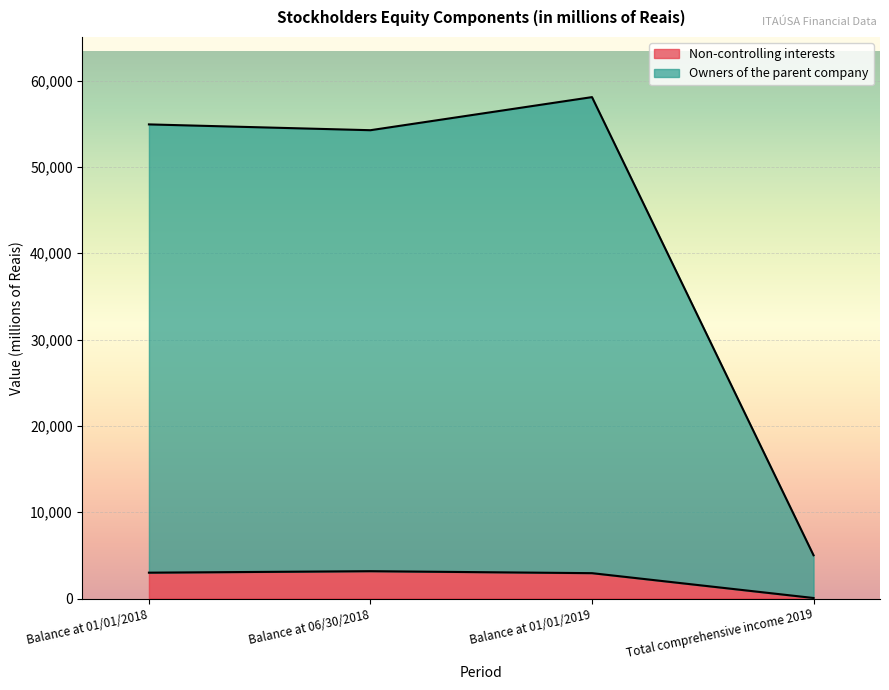

What is the minimum value for Owners of the parent company?

5007